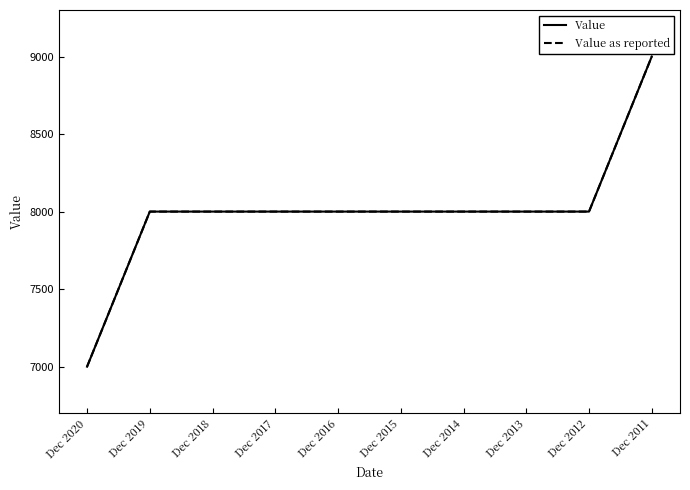

Which series has the widest spread of values?

Value